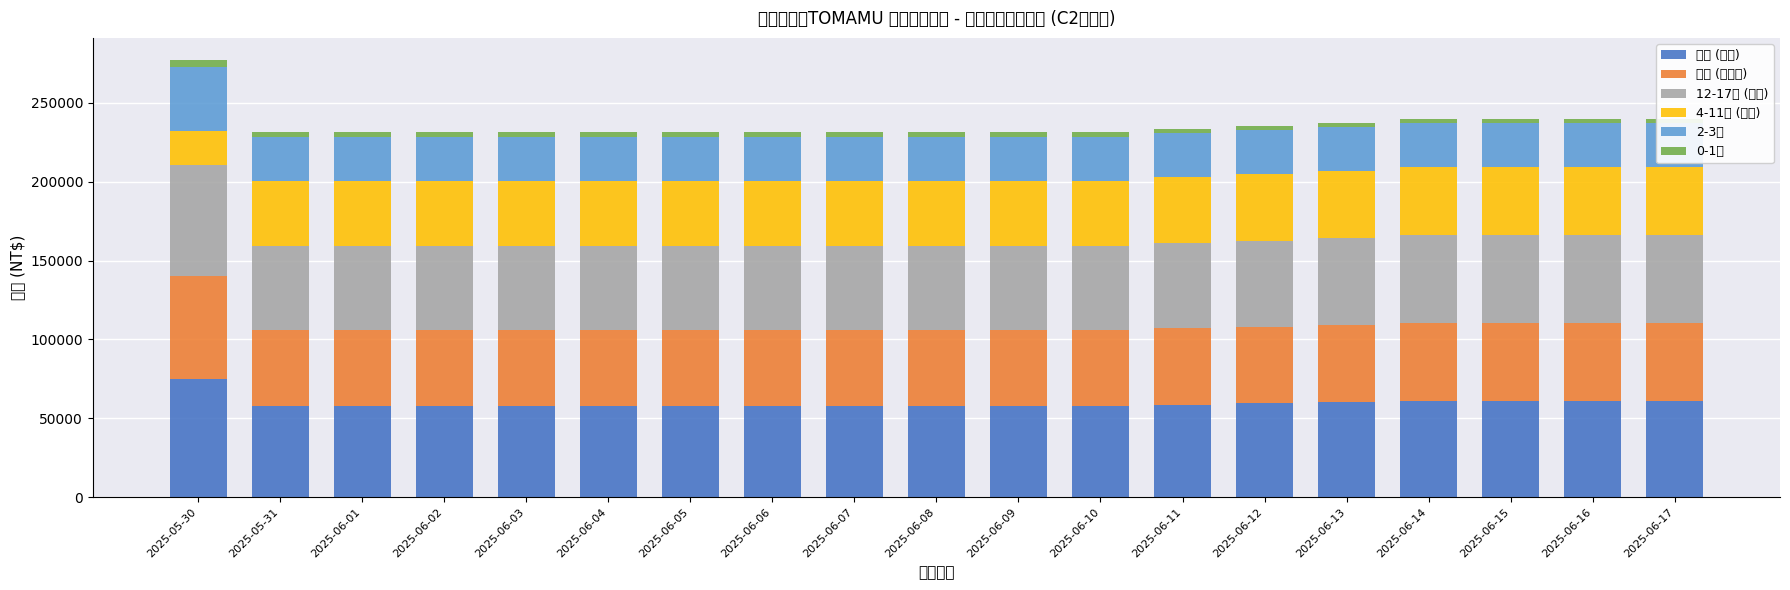

What is the label of the 12th bar from the right?

2025-06-06